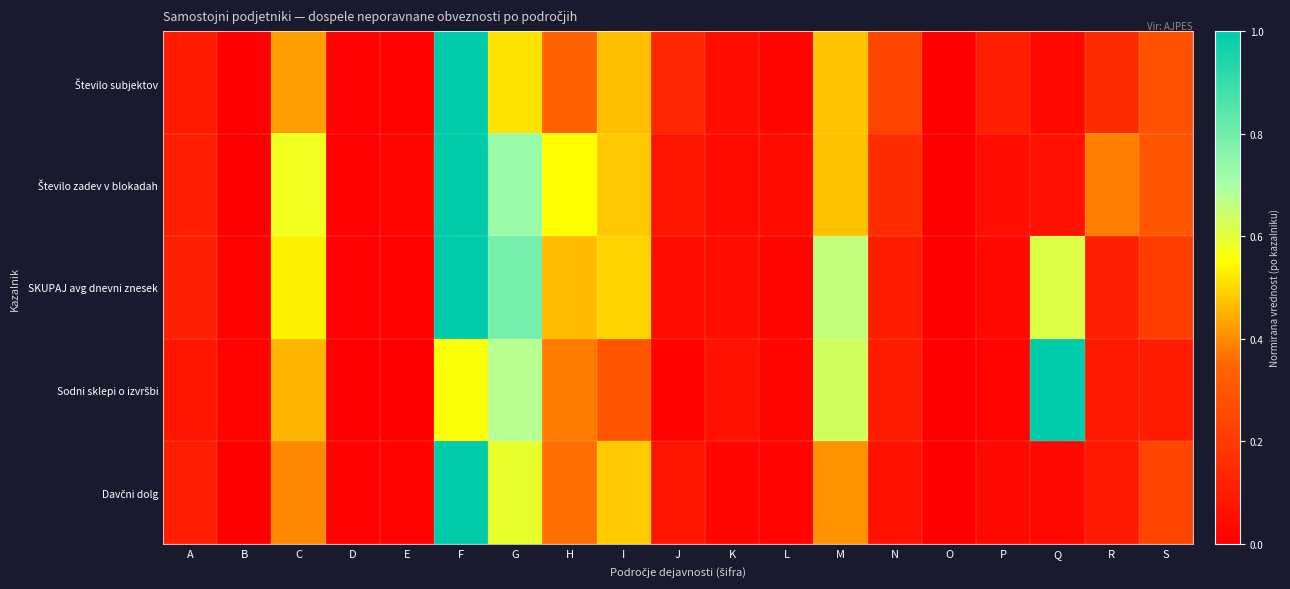

How many distinct data groups are displayed?

5